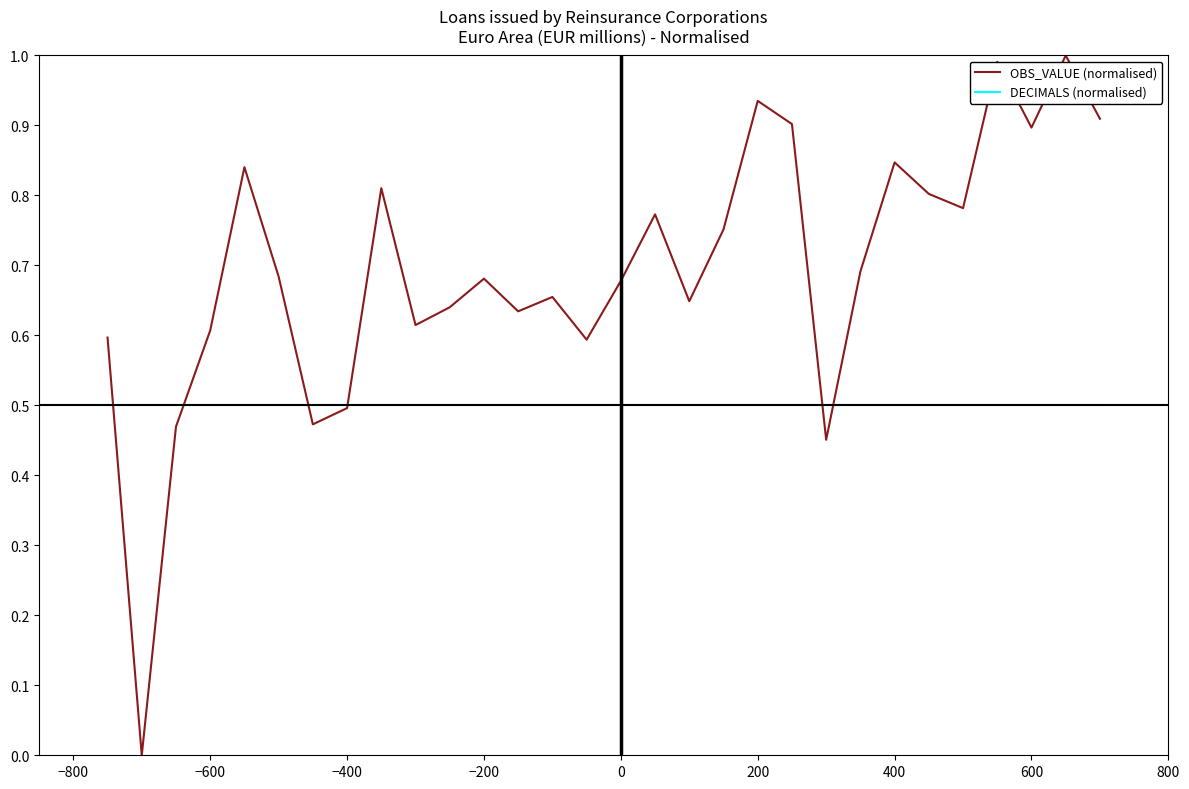

What is the maximum value for OBS_VALUE (normalised)?

1.0